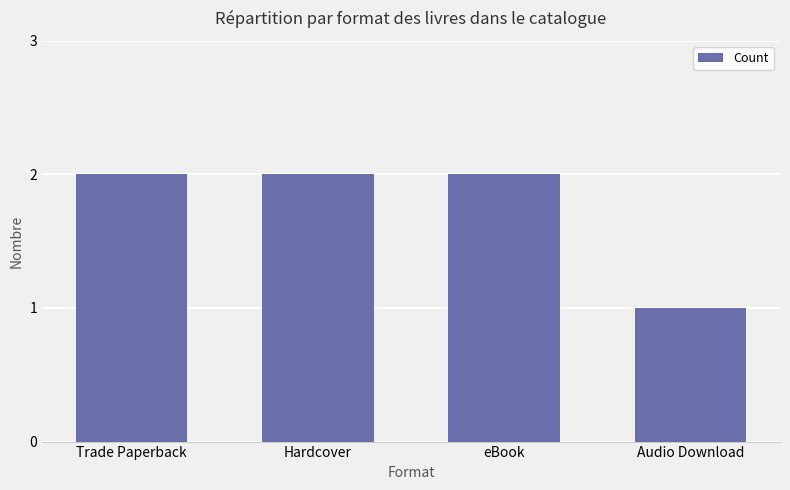

What is the label of the 1st bar from the left?

Trade Paperback